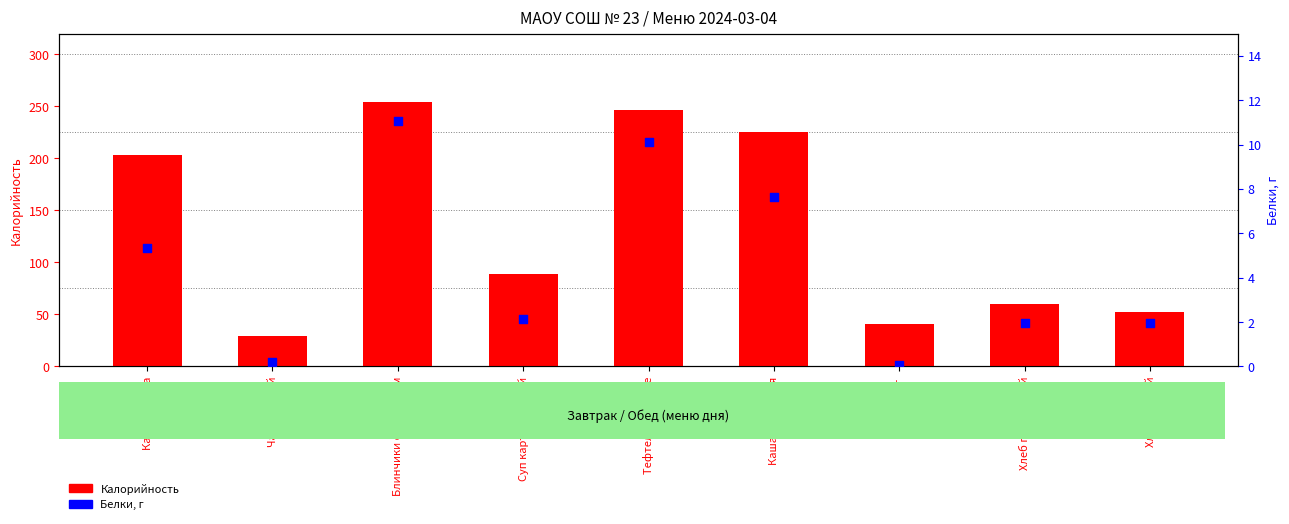

What is the total value across all series at Каша гречневая?

233.3